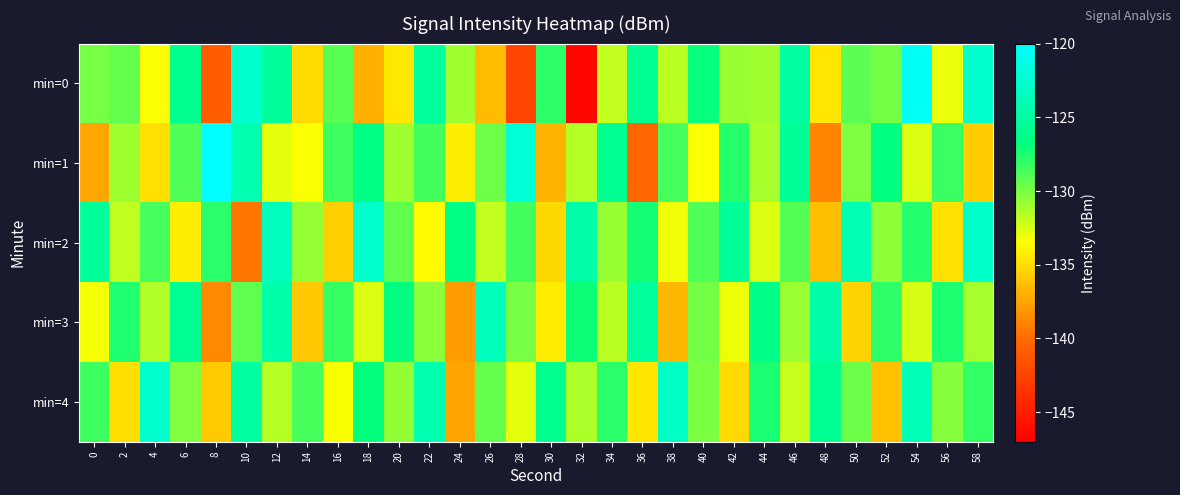

Count the number of data series in this chart.

5